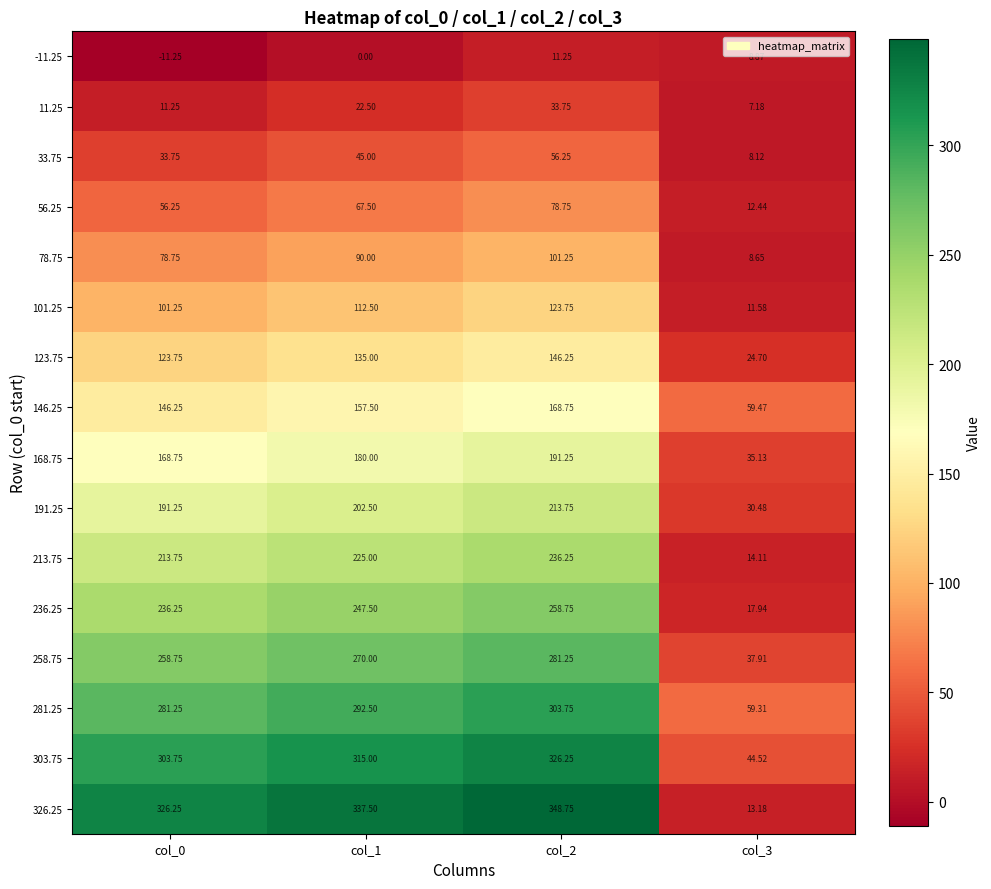

Reading left to right, transcribe all the data shown in this chart.

-11.25: col_0=-11.2	col_1=0.0	col_2=11.2	col_3=8.9
11.25: col_0=11.2	col_1=22.5	col_2=33.8	col_3=7.2
33.75: col_0=33.8	col_1=45.0	col_2=56.2	col_3=8.1
56.25: col_0=56.2	col_1=67.5	col_2=78.8	col_3=12.4
78.75: col_0=78.8	col_1=90.0	col_2=101.2	col_3=8.7
101.25: col_0=101.2	col_1=112.5	col_2=123.8	col_3=11.6
123.75: col_0=123.8	col_1=135.0	col_2=146.2	col_3=24.7
146.25: col_0=146.2	col_1=157.5	col_2=168.8	col_3=59.5
168.75: col_0=168.8	col_1=180.0	col_2=191.2	col_3=35.1
191.25: col_0=191.2	col_1=202.5	col_2=213.8	col_3=30.5
213.75: col_0=213.8	col_1=225.0	col_2=236.2	col_3=14.1
236.25: col_0=236.2	col_1=247.5	col_2=258.8	col_3=17.9
258.75: col_0=258.8	col_1=270.0	col_2=281.2	col_3=37.9
281.25: col_0=281.2	col_1=292.5	col_2=303.8	col_3=59.3
303.75: col_0=303.8	col_1=315.0	col_2=326.2	col_3=44.5
326.25: col_0=326.2	col_1=337.5	col_2=348.8	col_3=13.2